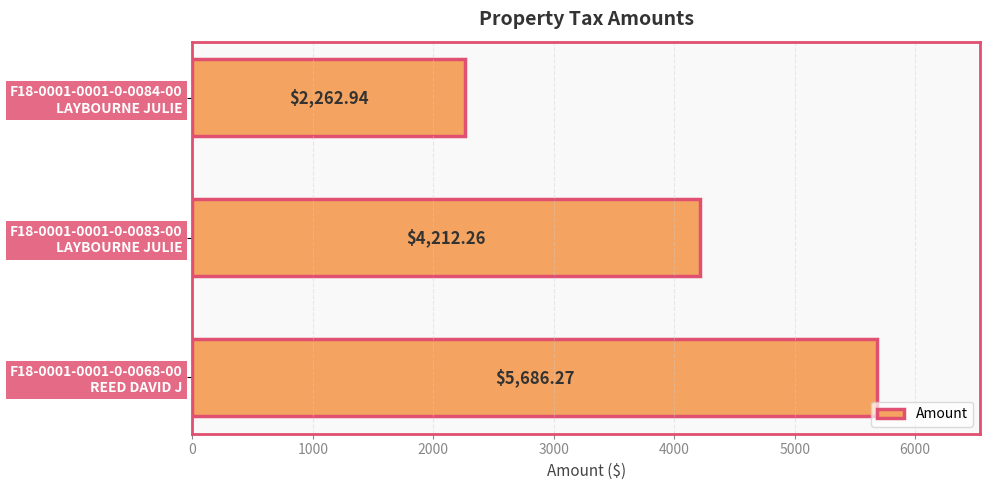

What is the smallest value displayed?

2262.9